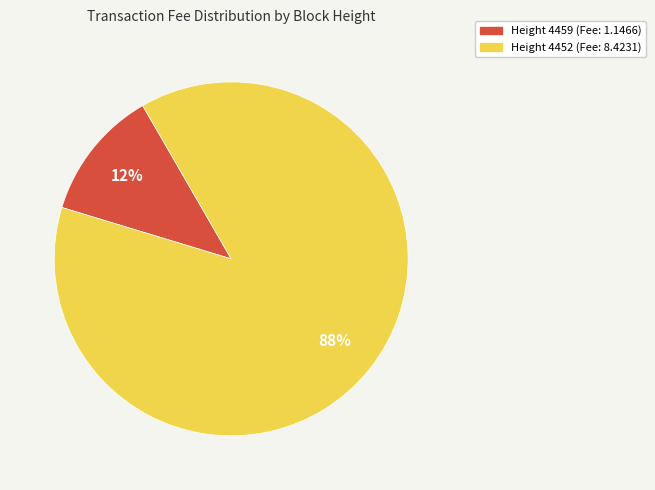

To the nearest percent, what is the difference between the largest and smallest slice percentages?

76%